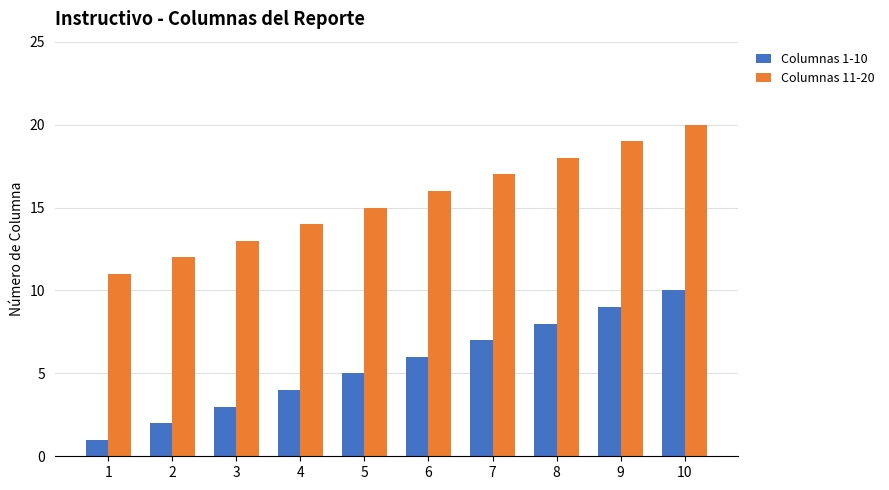

What is the sum of the Columnas 11-20 values at 6 and 1?

27